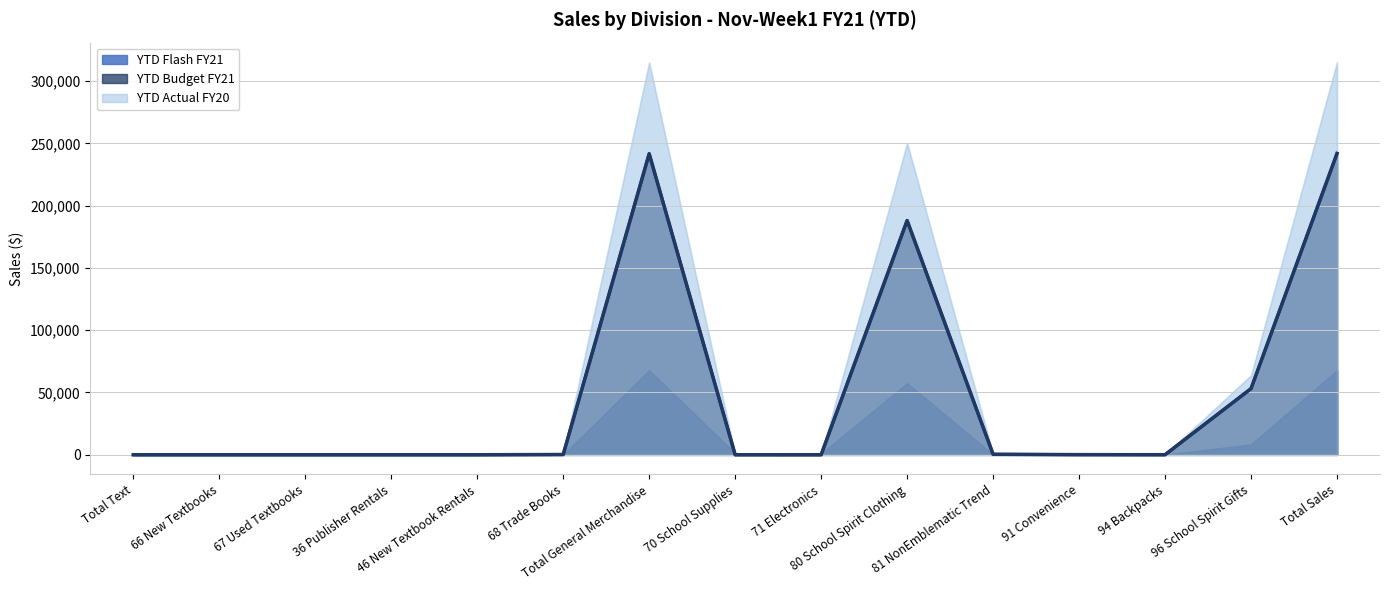

List the labels in order of YTD Budget FY21 value, largest first.

Total Sales, Total General Merchandise, 80 School Spirit Clothing, 96 School Spirit Gifts, 81 NonEmblematic Trend, 68 Trade Books, 91 Convenience, 94 Backpacks, 70 School Supplies, Total Text, 66 New Textbooks, 67 Used Textbooks, 36 Publisher Rentals, 46 New Textbook Rentals, 71 Electronics